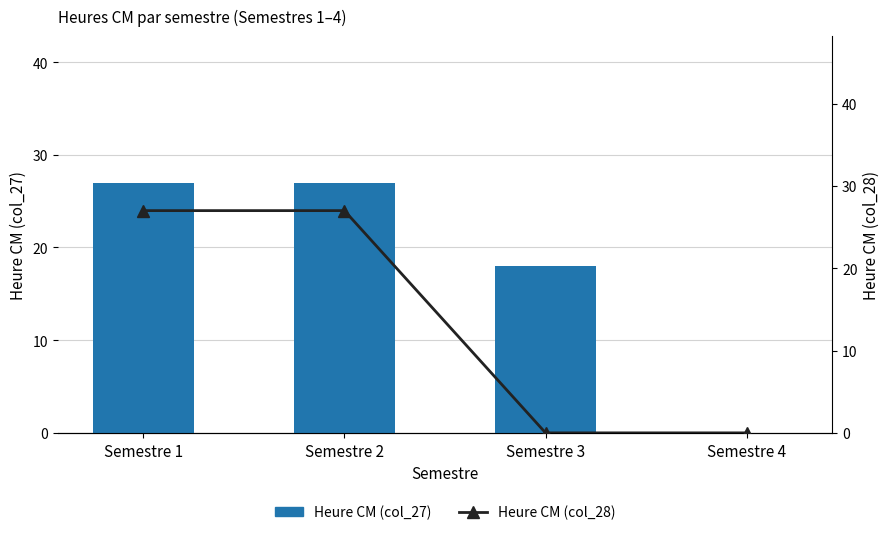

At how many categories does at least one series exceed 26?

2